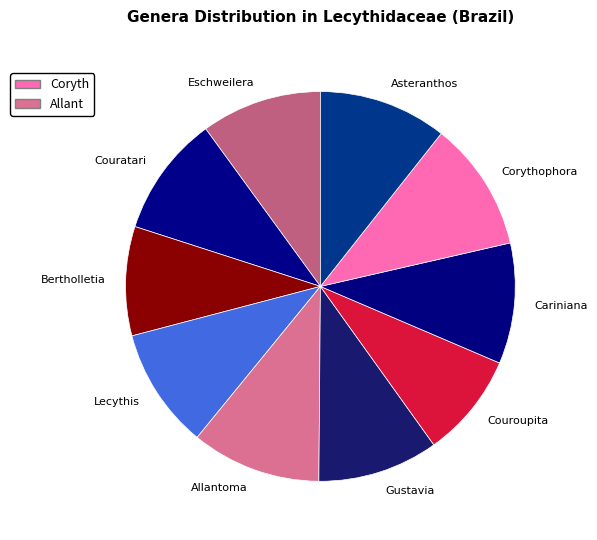

Is it true that Cariniana is 22% of the pie?

False